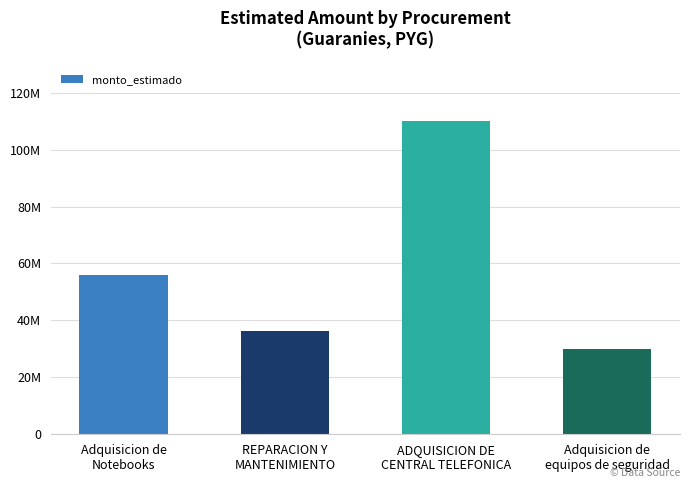

Are the bars horizontal?

No